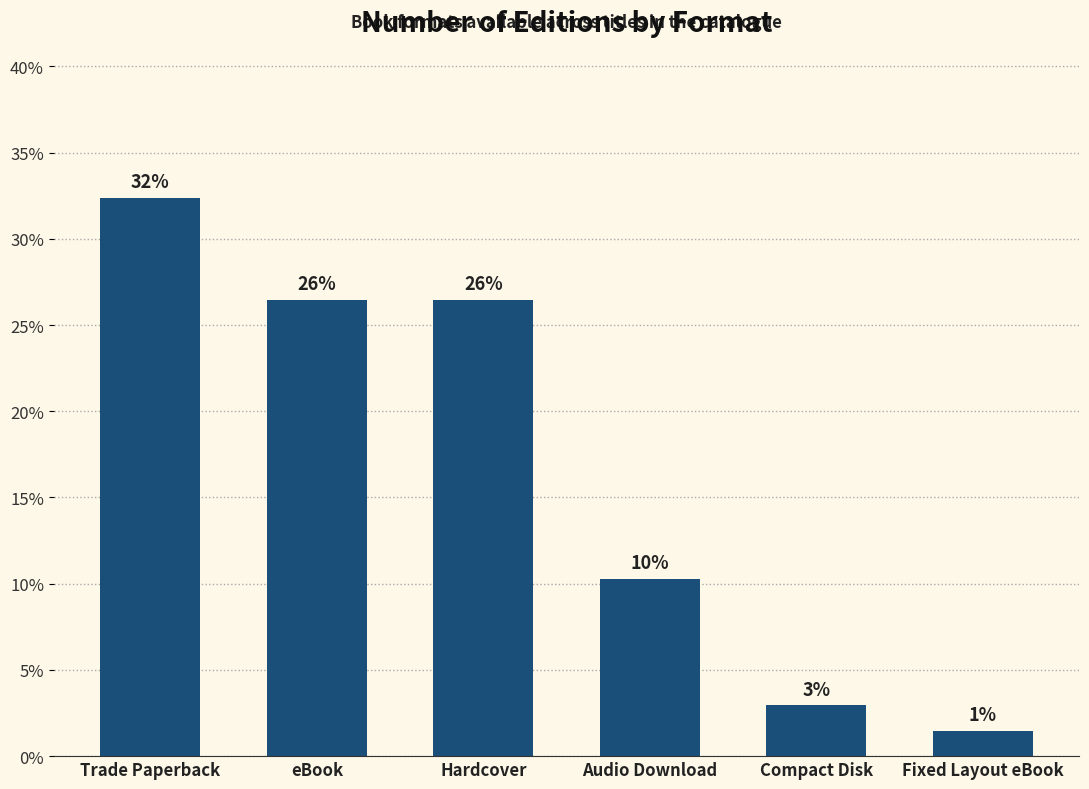

Between Audio Download and Hardcover, which is larger?

Hardcover